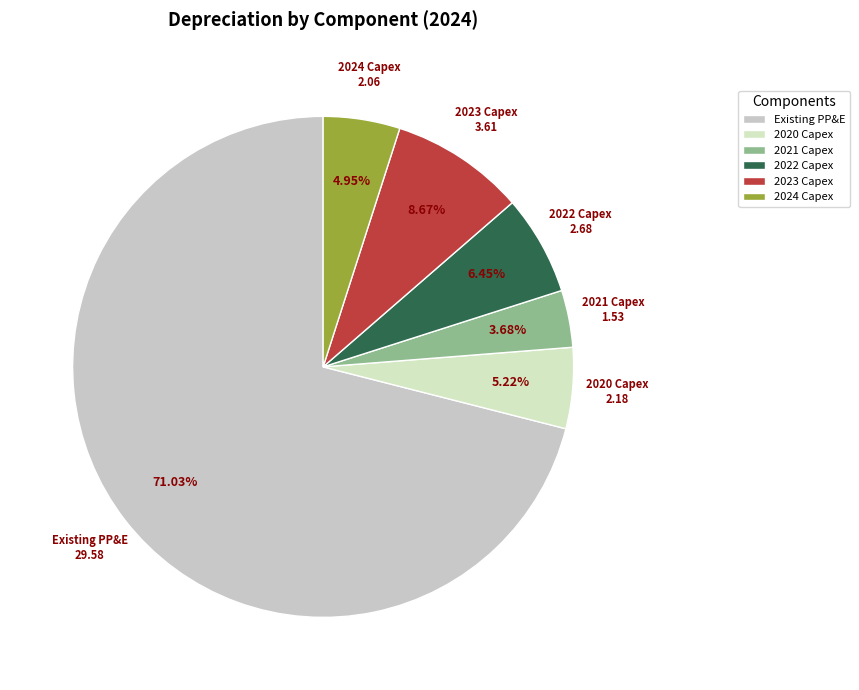

Is it true that Existing PP&E is 71% of the pie?

True